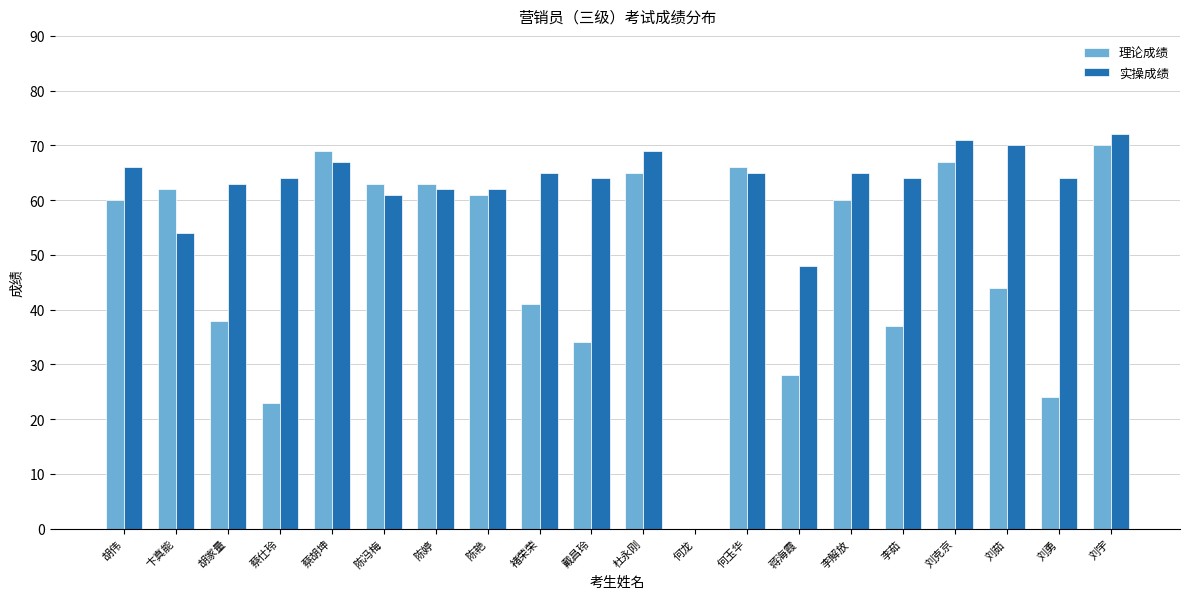

Which series changed the most between 陈冯梅 and 刘勇?

理论成绩